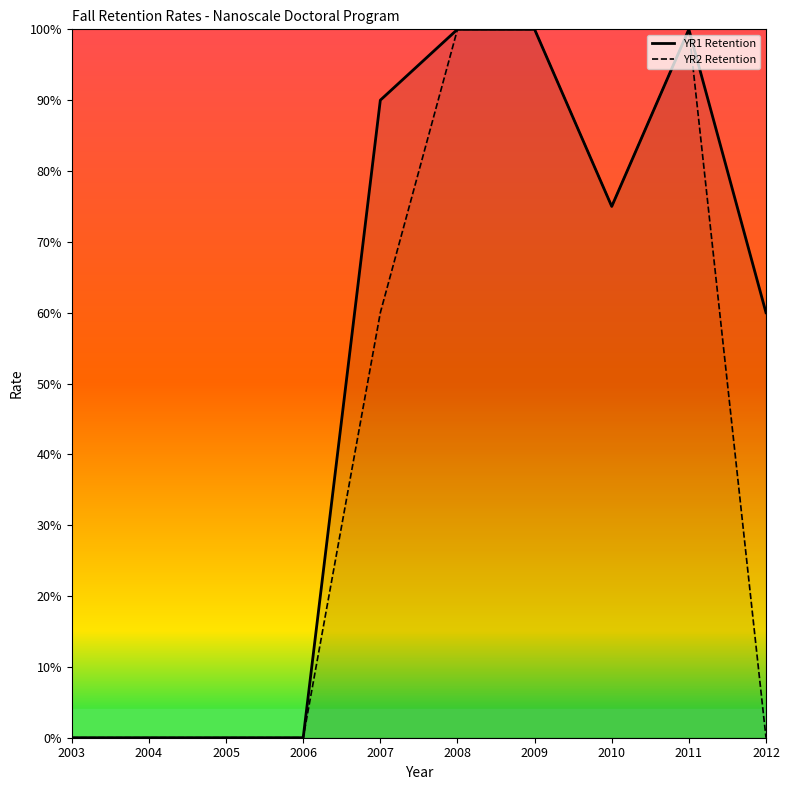

List the series in order of their overall mean, lowest first.

YR2 Retention, YR1 Retention